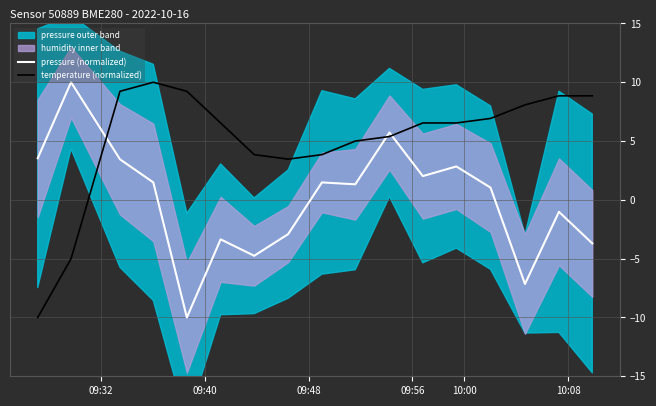

True or false: temperature (normalized) and pressure (normalized) intersect in this chart.

True